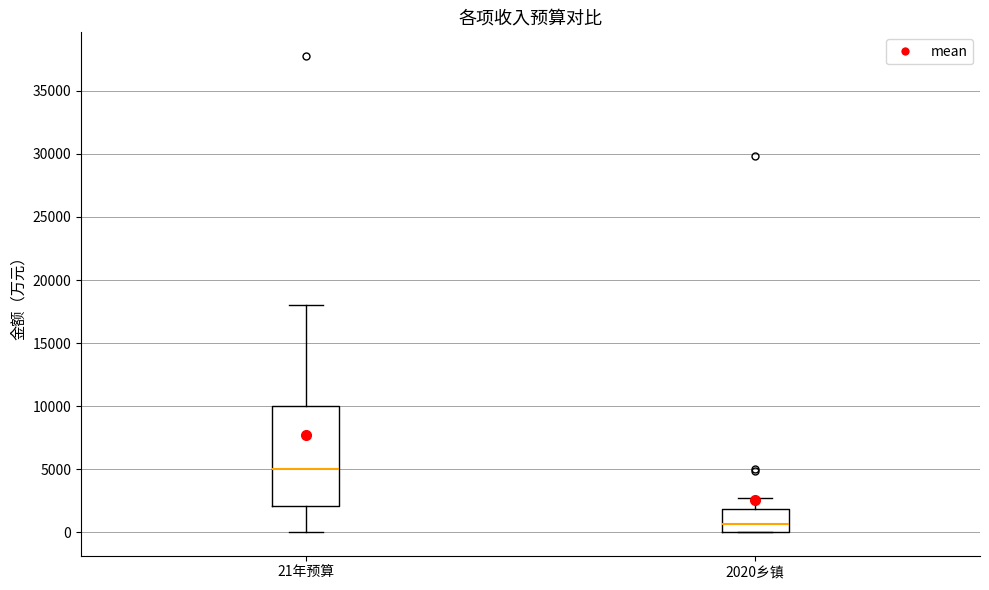

Which box has the highest median line?

21年预算